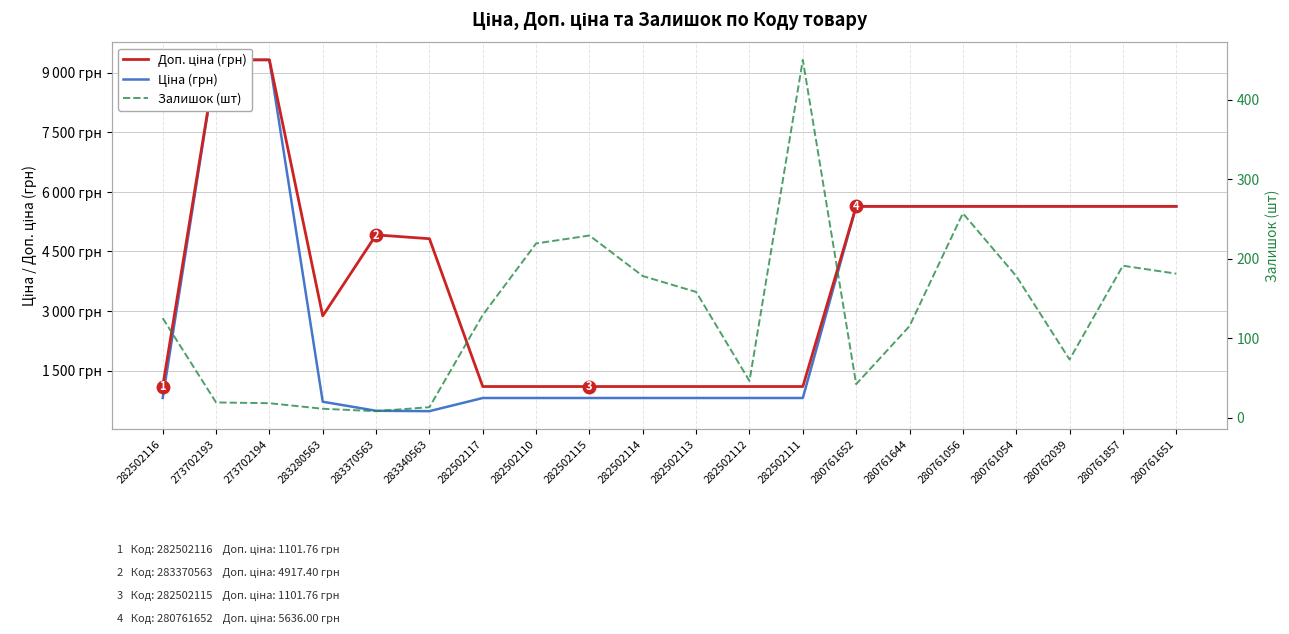

List the series in order of their overall mean, lowest first.

Залишок (шт), Ціна (грн), Доп. ціна (грн)